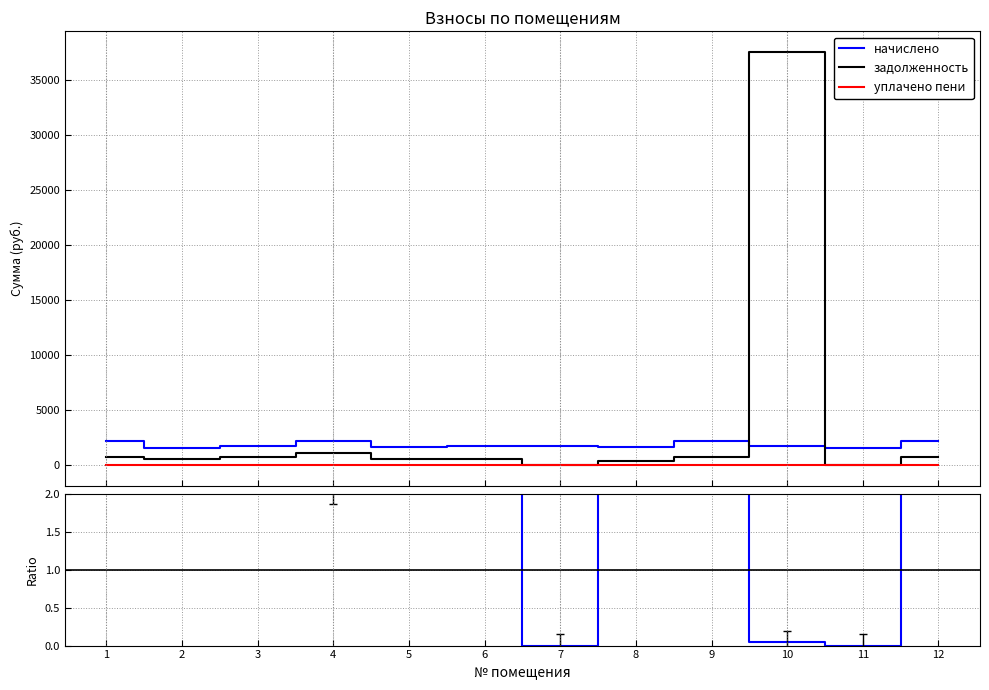

At how many categories does at least one series exceed 32005?

1